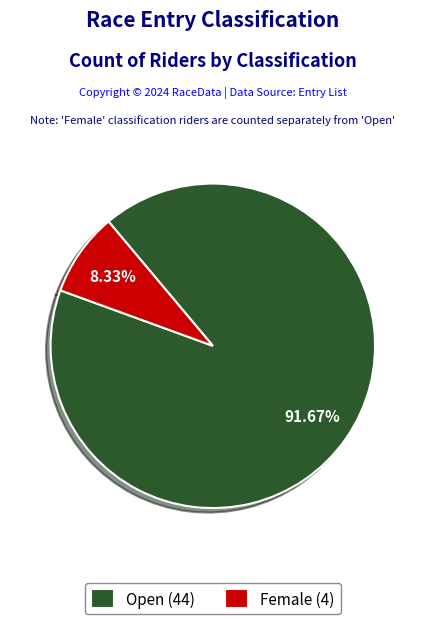

What percentage is the Open slice, to the nearest percent?

92%